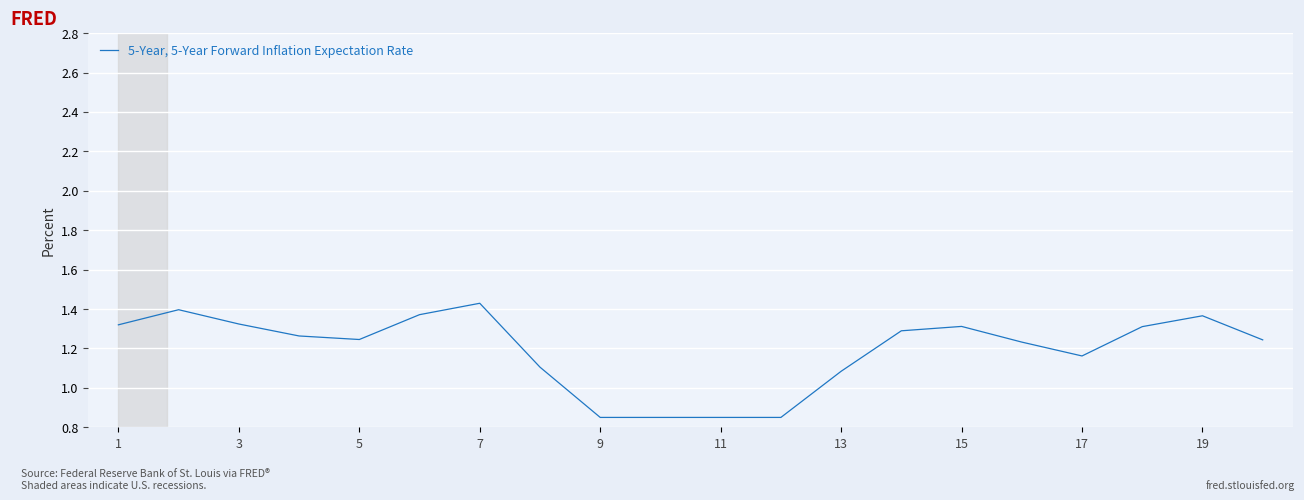

Between 11 and 5, which is larger?

5